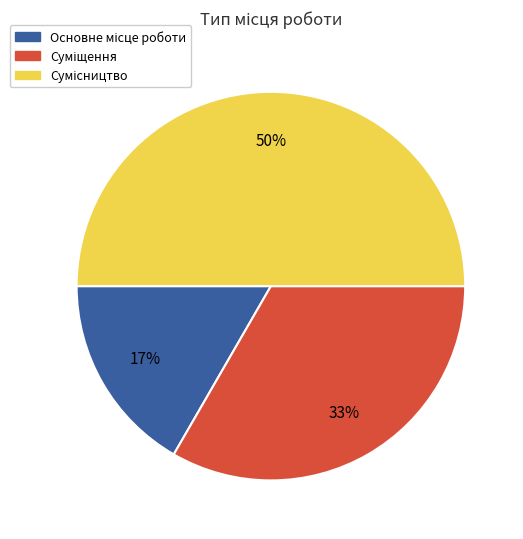

To the nearest percent, what is the average slice percentage?

33%